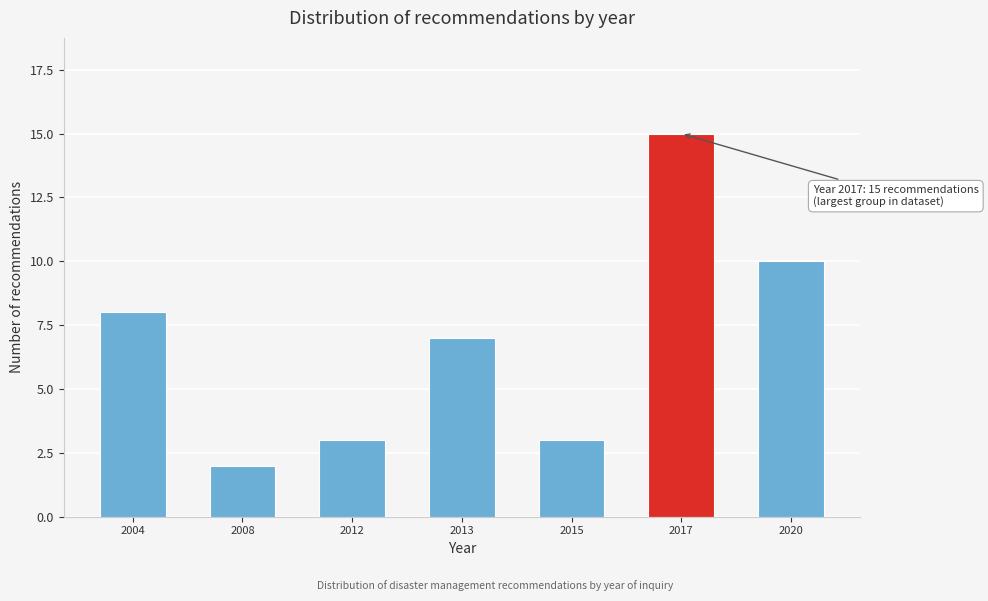

Reading left to right, what are all the values shown in this chart?

8	2	3	7	3	15	10